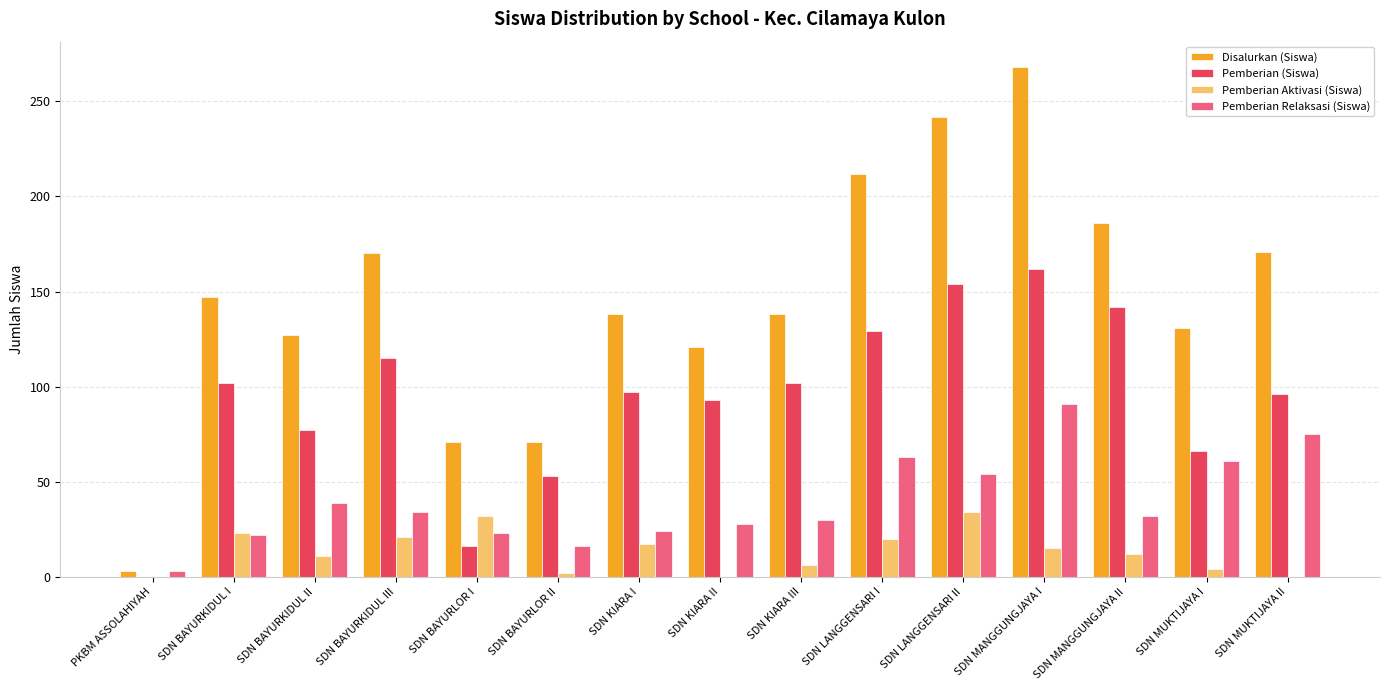

The Pemberian Relaksasi (Siswa) series shows 30 at SDN LANGGENSARI II. True or false?

False